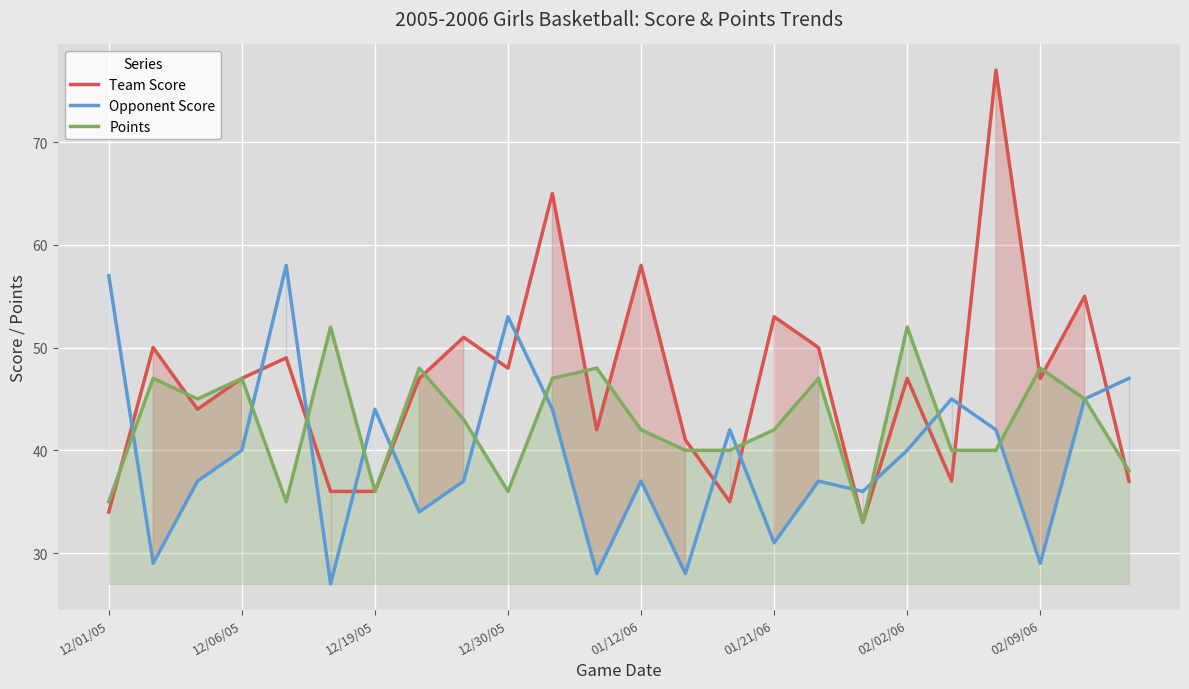

How many intersections are there between Points and Opponent Score?

13